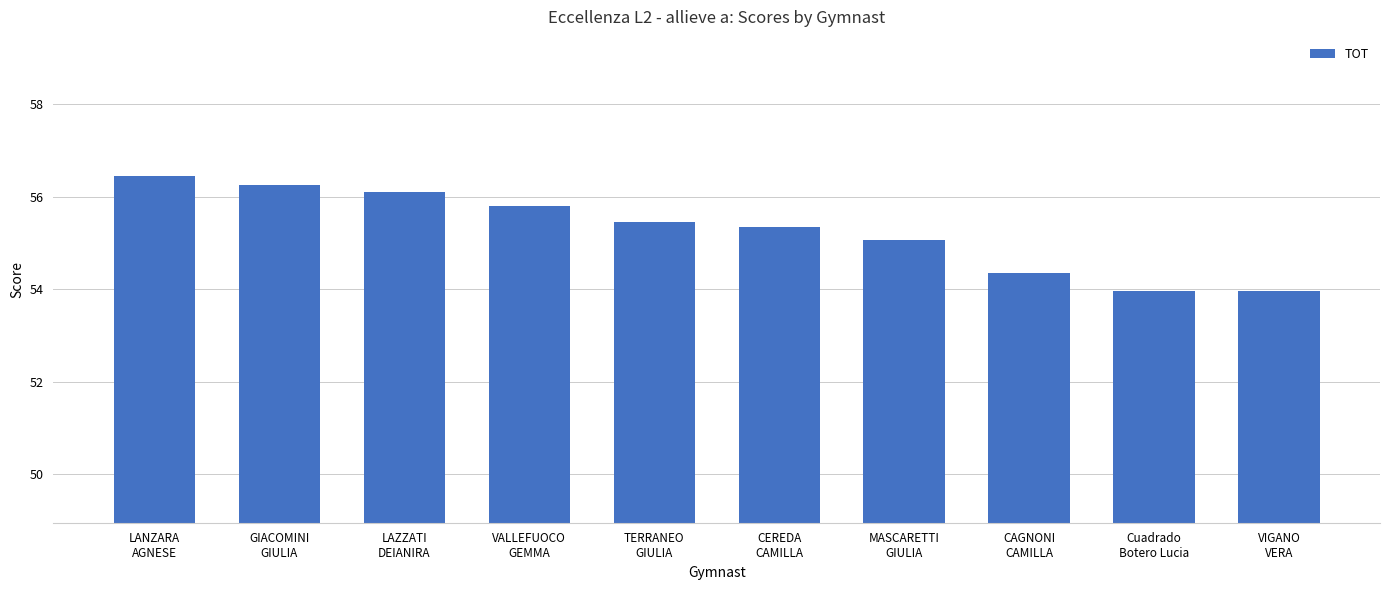

What is the difference between the values at Cuadrado
Botero Lucia and LANZARA
AGNESE?

2.5